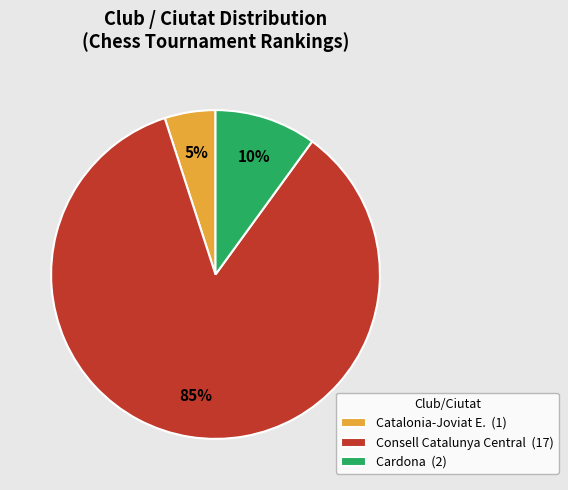

What is the largest slice in the pie chart?

Consell Catalunya Central (17)